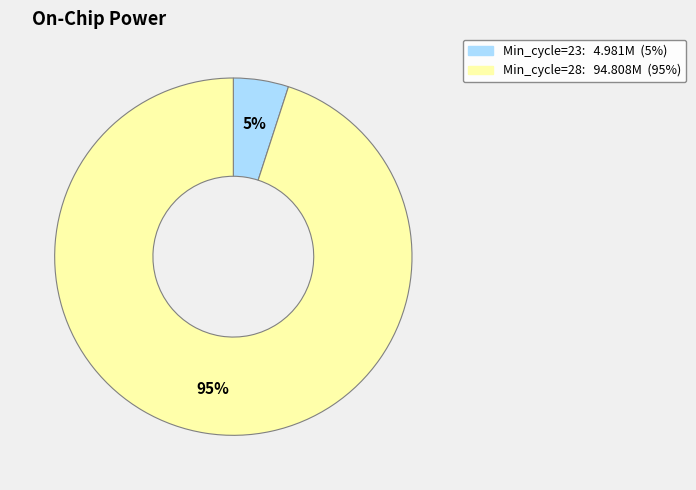

Does any single category account for the majority?

Yes